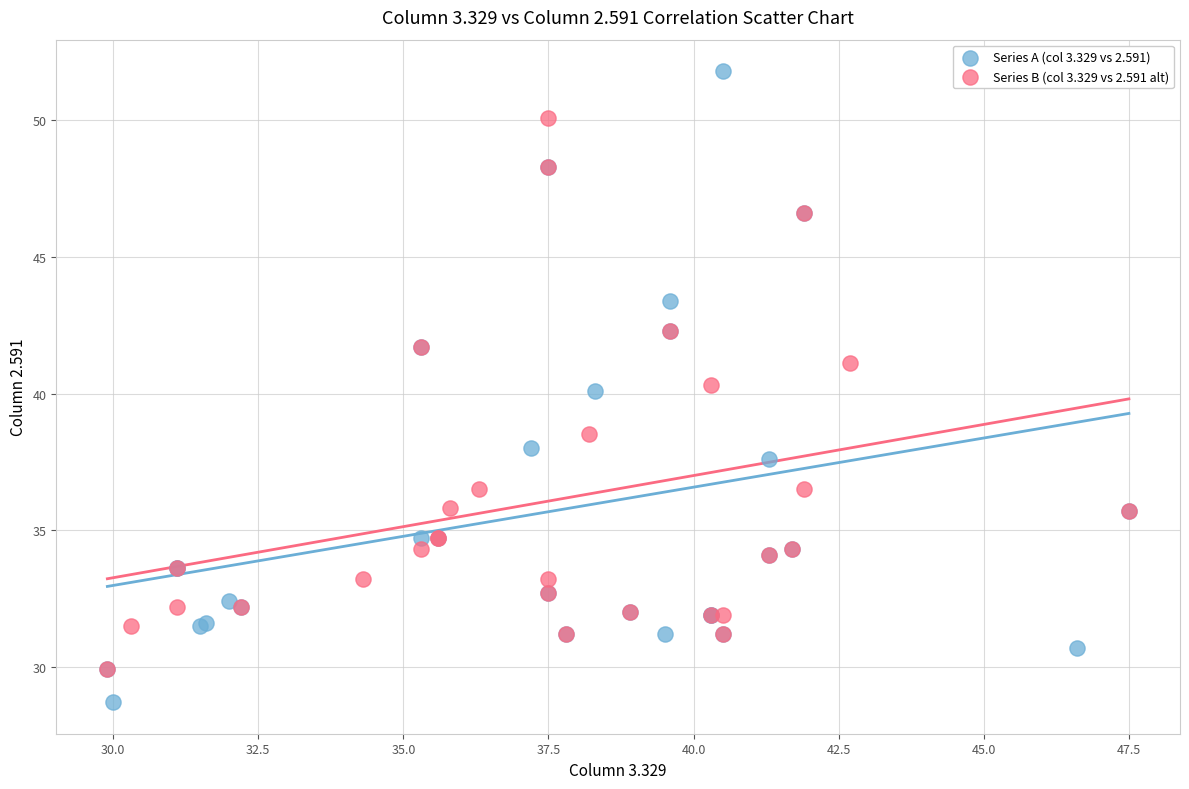

Which series has the widest spread of Y values?

Series A (col 3.329 vs 2.591)